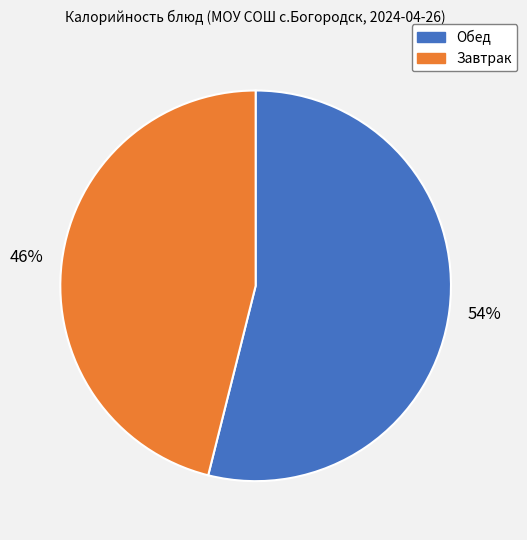

To the nearest percent, what is the average slice percentage?

50%